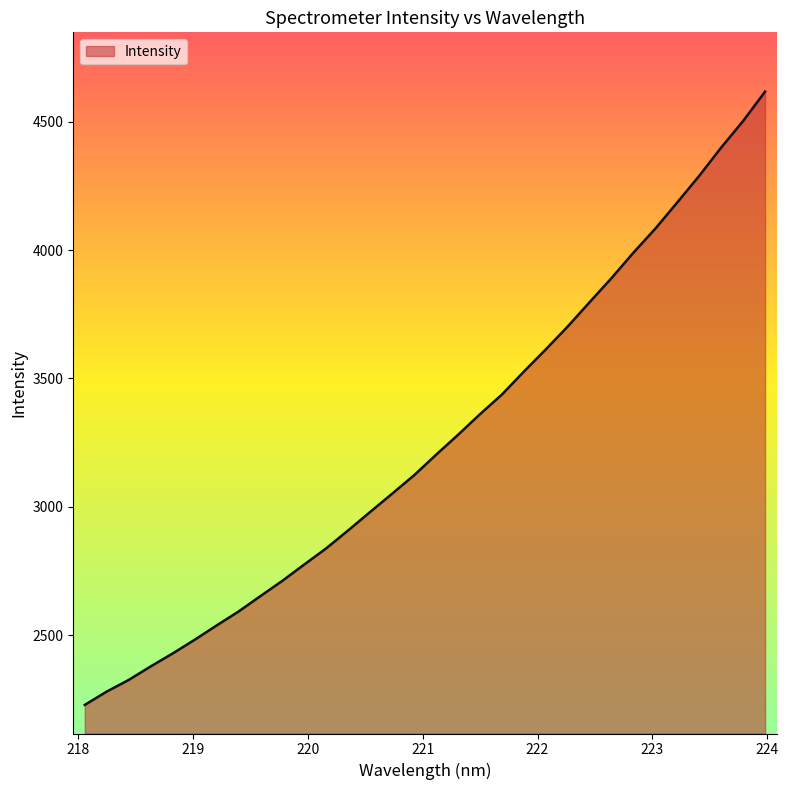

What is the smallest value displayed?

2228.8